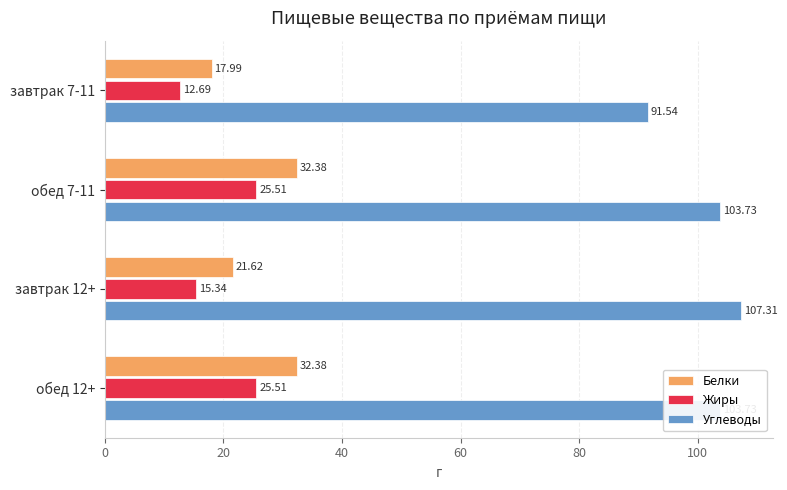

What is the difference between the second highest and second lowest values in the Жиры series?

10.2